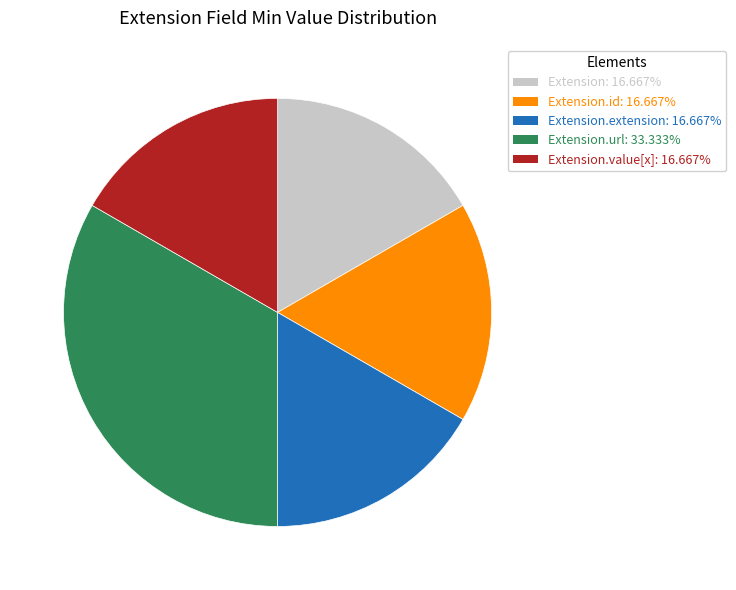

How many slices are in this pie chart?

5